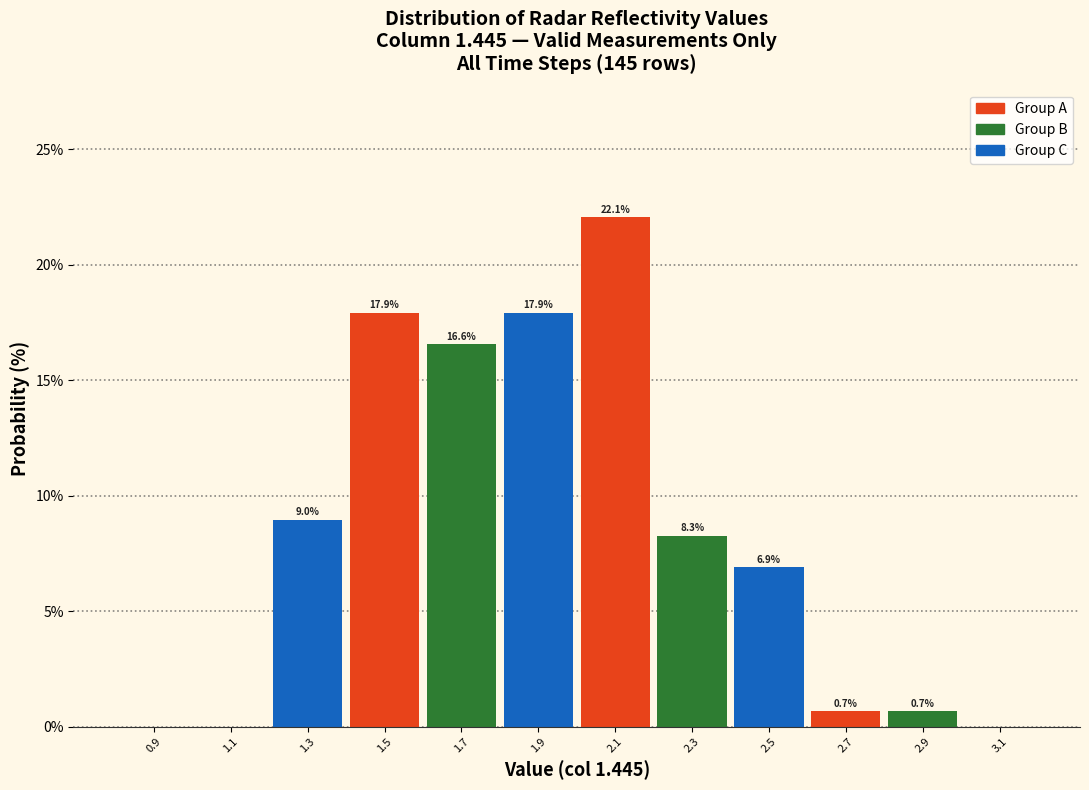

Which range on the x-axis has the tallest bar?

2.0 to 2.2